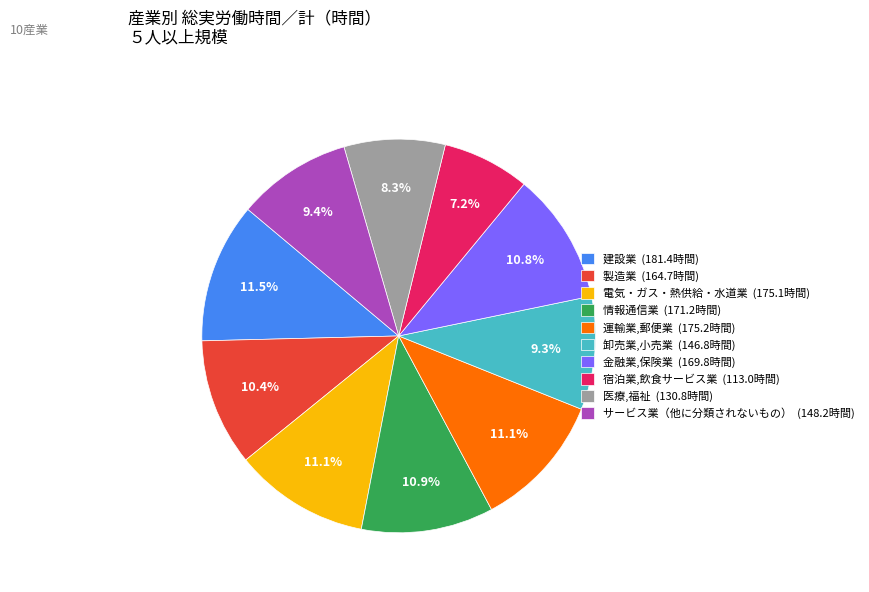

Approximately how many times larger is the value at 卸売業,小売業 (146.8時間) compared to 金融業,保険業 (169.8時間)?

0.9